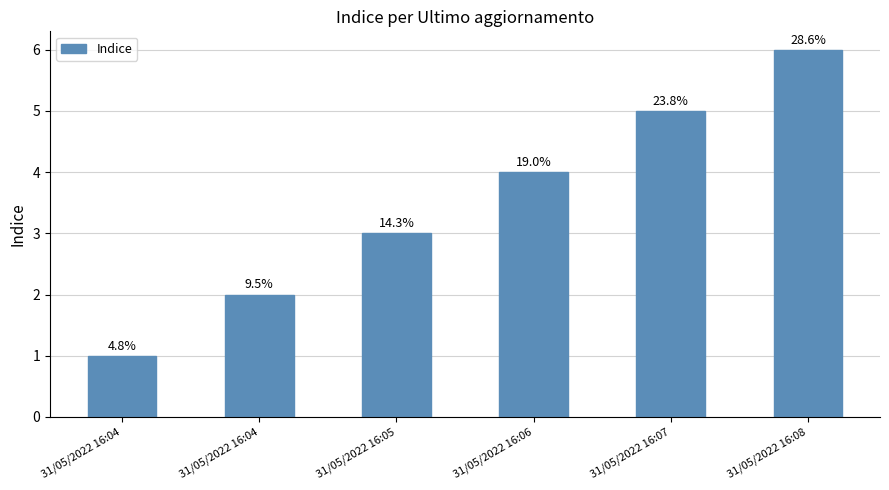

Does the chart contain any negative values?

No